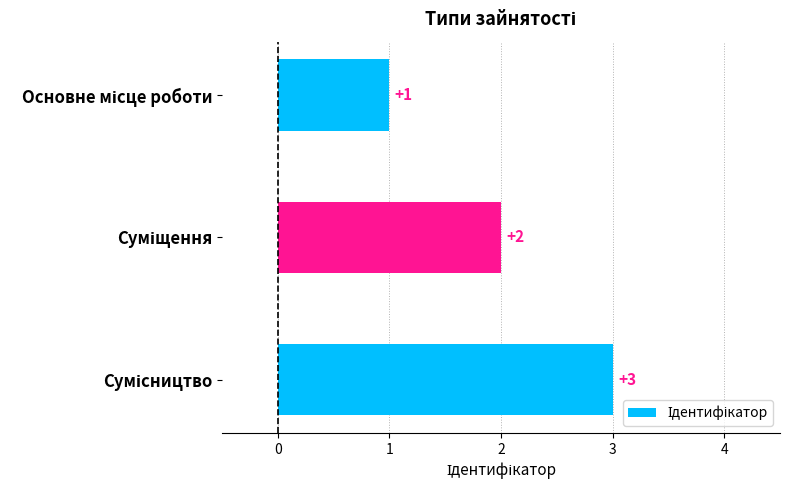

How many values are between 1 and 3?

3